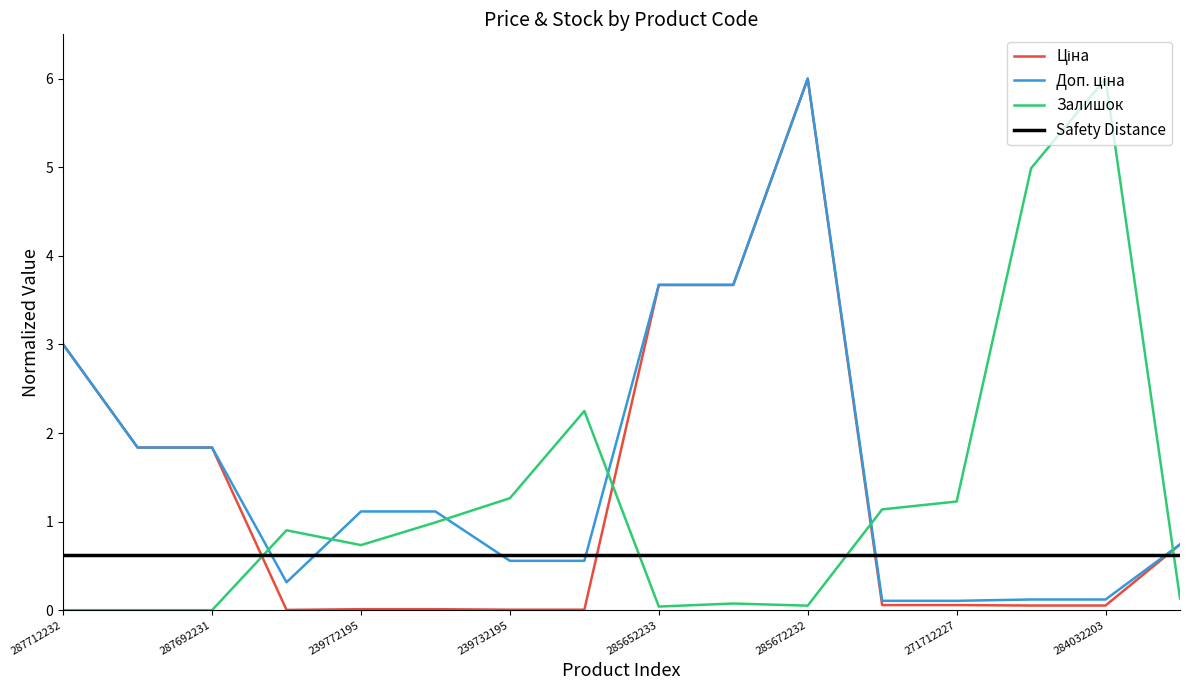

What is the value of the Доп. ціна point at the 9th from the left?

3.7